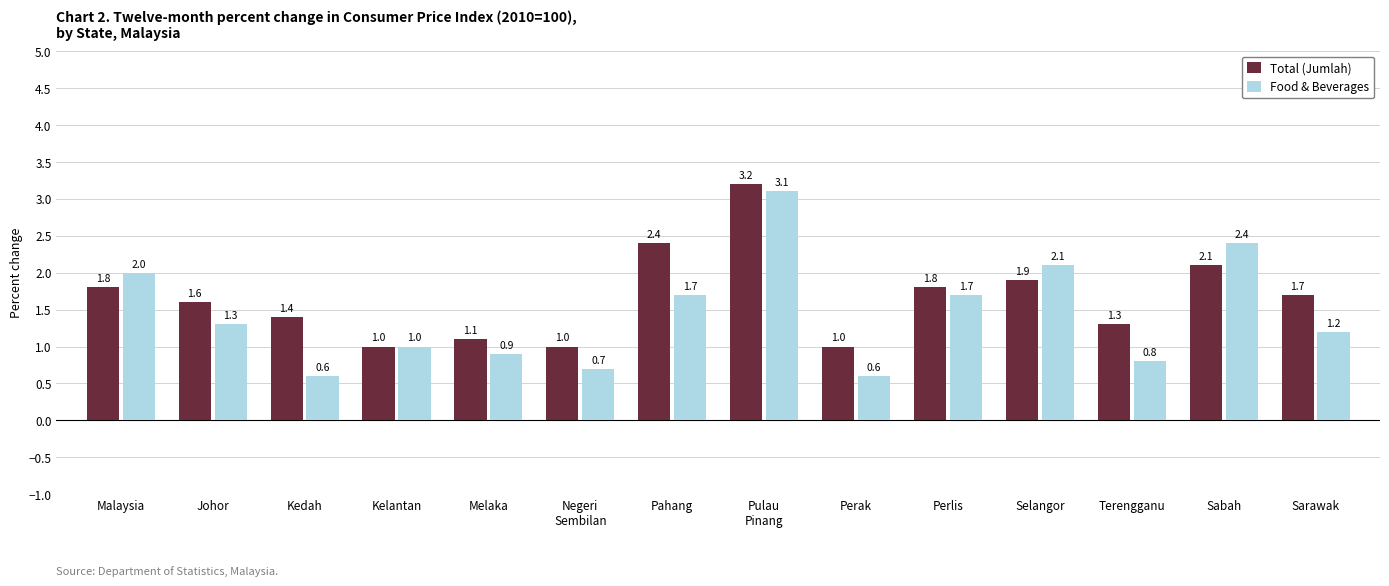

What is the difference between the Food & Beverages values at Pulau
Pinang and Sarawak?

1.9